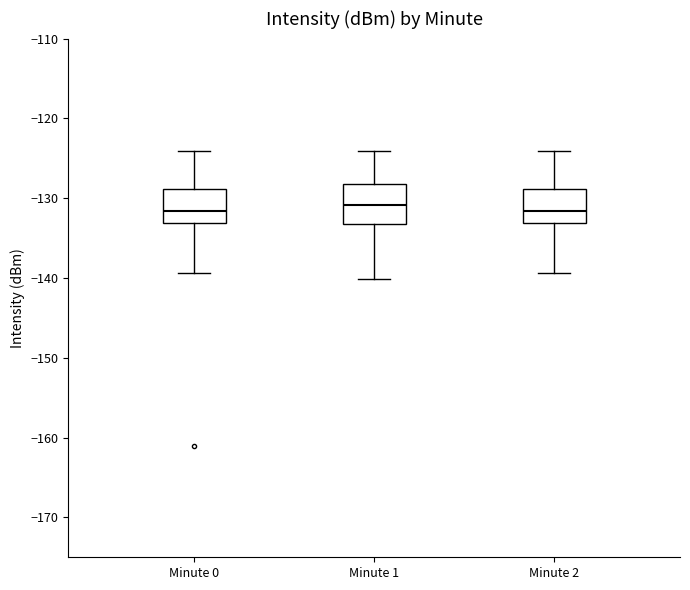

Reading left to right, read every box against the y-axis: the position of its median line, the range the box covers, and the ends of its whiskers. The values are not printed on the chart, so give them approximately, as read against the axis.

Minute 0: median -132, box -133 to -129, whiskers -139 to -124
Minute 1: median -131, box -133 to -128, whiskers -140 to -124
Minute 2: median -132, box -133 to -129, whiskers -139 to -124